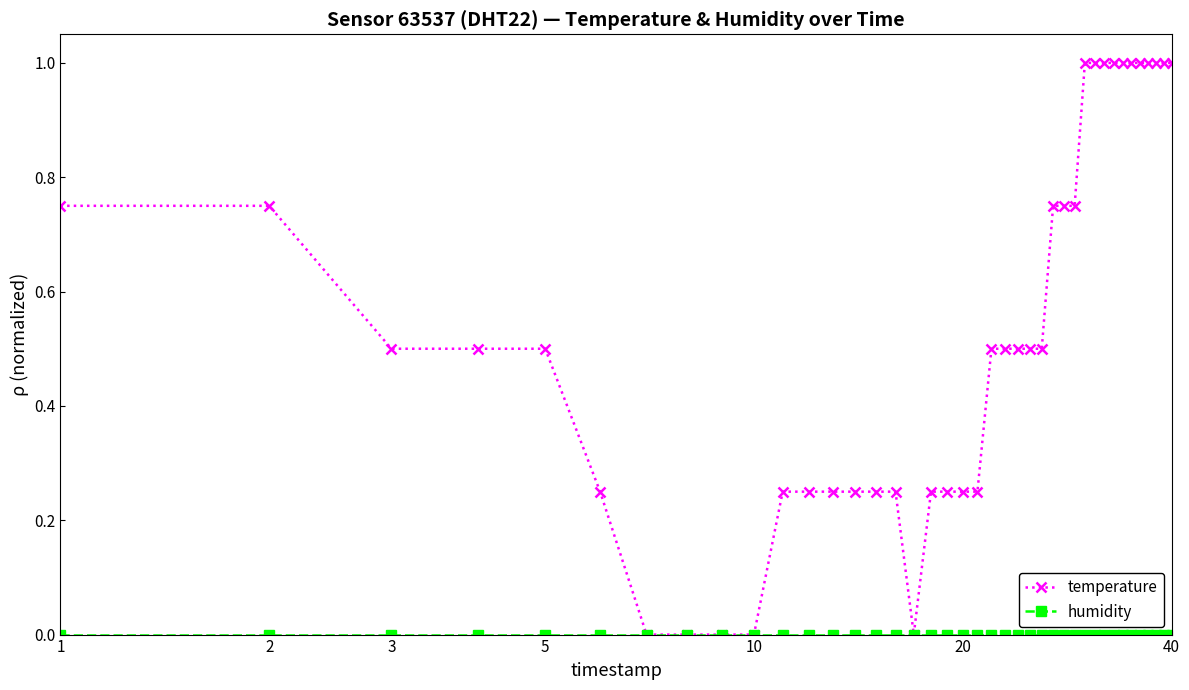

Which series has the widest spread of values?

temperature